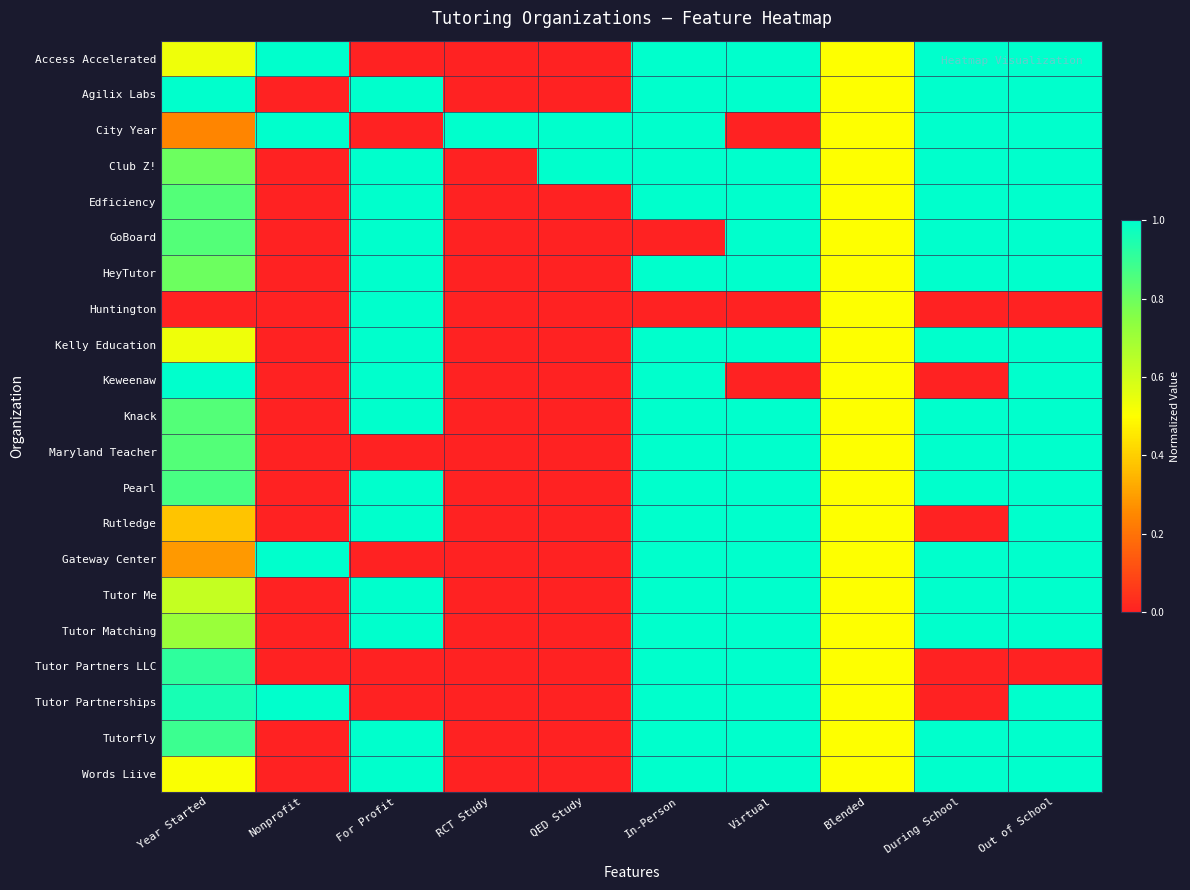

Reading left to right, extract all data points from this chart.

Access Accelerated: Year Started=0.5	Nonprofit=1.0	For Profit=0.0	RCT Study=0.0	QED Study=0.0	In-Person=1.0	Virtual=1.0	Blended=0.5	During School=1.0	Out of School=1.0
Agilix Labs: Year Started=1.0	Nonprofit=0.0	For Profit=1.0	RCT Study=0.0	QED Study=0.0	In-Person=1.0	Virtual=1.0	Blended=0.5	During School=1.0	Out of School=1.0
City Year: Year Started=0.2	Nonprofit=1.0	For Profit=0.0	RCT Study=1.0	QED Study=1.0	In-Person=1.0	Virtual=0.0	Blended=0.5	During School=1.0	Out of School=1.0
Club Z!: Year Started=0.8	Nonprofit=0.0	For Profit=1.0	RCT Study=0.0	QED Study=1.0	In-Person=1.0	Virtual=1.0	Blended=0.5	During School=1.0	Out of School=1.0
Edficiency: Year Started=0.8	Nonprofit=0.0	For Profit=1.0	RCT Study=0.0	QED Study=0.0	In-Person=1.0	Virtual=1.0	Blended=0.5	During School=1.0	Out of School=1.0
GoBoard: Year Started=0.8	Nonprofit=0.0	For Profit=1.0	RCT Study=0.0	QED Study=0.0	In-Person=0.0	Virtual=1.0	Blended=0.5	During School=1.0	Out of School=1.0
HeyTutor: Year Started=0.8	Nonprofit=0.0	For Profit=1.0	RCT Study=0.0	QED Study=0.0	In-Person=1.0	Virtual=1.0	Blended=0.5	During School=1.0	Out of School=1.0
Huntington: Year Started=0.0	Nonprofit=0.0	For Profit=1.0	RCT Study=0.0	QED Study=0.0	In-Person=0.0	Virtual=0.0	Blended=0.5	During School=0.0	Out of School=0.0
Kelly Education: Year Started=0.5	Nonprofit=0.0	For Profit=1.0	RCT Study=0.0	QED Study=0.0	In-Person=1.0	Virtual=1.0	Blended=0.5	During School=1.0	Out of School=1.0
Keweenaw: Year Started=1.0	Nonprofit=0.0	For Profit=1.0	RCT Study=0.0	QED Study=0.0	In-Person=1.0	Virtual=0.0	Blended=0.5	During School=0.0	Out of School=1.0
Knack: Year Started=0.8	Nonprofit=0.0	For Profit=1.0	RCT Study=0.0	QED Study=0.0	In-Person=1.0	Virtual=1.0	Blended=0.5	During School=1.0	Out of School=1.0
Maryland Teacher: Year Started=0.8	Nonprofit=0.0	For Profit=0.0	RCT Study=0.0	QED Study=0.0	In-Person=1.0	Virtual=1.0	Blended=0.5	During School=1.0	Out of School=1.0
Pearl: Year Started=0.9	Nonprofit=0.0	For Profit=1.0	RCT Study=0.0	QED Study=0.0	In-Person=1.0	Virtual=1.0	Blended=0.5	During School=1.0	Out of School=1.0
Rutledge: Year Started=0.4	Nonprofit=0.0	For Profit=1.0	RCT Study=0.0	QED Study=0.0	In-Person=1.0	Virtual=1.0	Blended=0.5	During School=0.0	Out of School=1.0
Gateway Center: Year Started=0.3	Nonprofit=1.0	For Profit=0.0	RCT Study=0.0	QED Study=0.0	In-Person=1.0	Virtual=1.0	Blended=0.5	During School=1.0	Out of School=1.0
Tutor Me: Year Started=0.6	Nonprofit=0.0	For Profit=1.0	RCT Study=0.0	QED Study=0.0	In-Person=1.0	Virtual=1.0	Blended=0.5	During School=1.0	Out of School=1.0
Tutor Matching: Year Started=0.7	Nonprofit=0.0	For Profit=1.0	RCT Study=0.0	QED Study=0.0	In-Person=1.0	Virtual=1.0	Blended=0.5	During School=1.0	Out of School=1.0
Tutor Partners LLC: Year Started=0.9	Nonprofit=0.0	For Profit=0.0	RCT Study=0.0	QED Study=0.0	In-Person=1.0	Virtual=1.0	Blended=0.5	During School=0.0	Out of School=0.0
Tutor Partnerships: Year Started=1.0	Nonprofit=1.0	For Profit=0.0	RCT Study=0.0	QED Study=0.0	In-Person=1.0	Virtual=1.0	Blended=0.5	During School=0.0	Out of School=1.0
Tutorfly: Year Started=0.9	Nonprofit=0.0	For Profit=1.0	RCT Study=0.0	QED Study=0.0	In-Person=1.0	Virtual=1.0	Blended=0.5	During School=1.0	Out of School=1.0
Words Liive: Year Started=0.5	Nonprofit=0.0	For Profit=1.0	RCT Study=0.0	QED Study=0.0	In-Person=1.0	Virtual=1.0	Blended=0.5	During School=1.0	Out of School=1.0